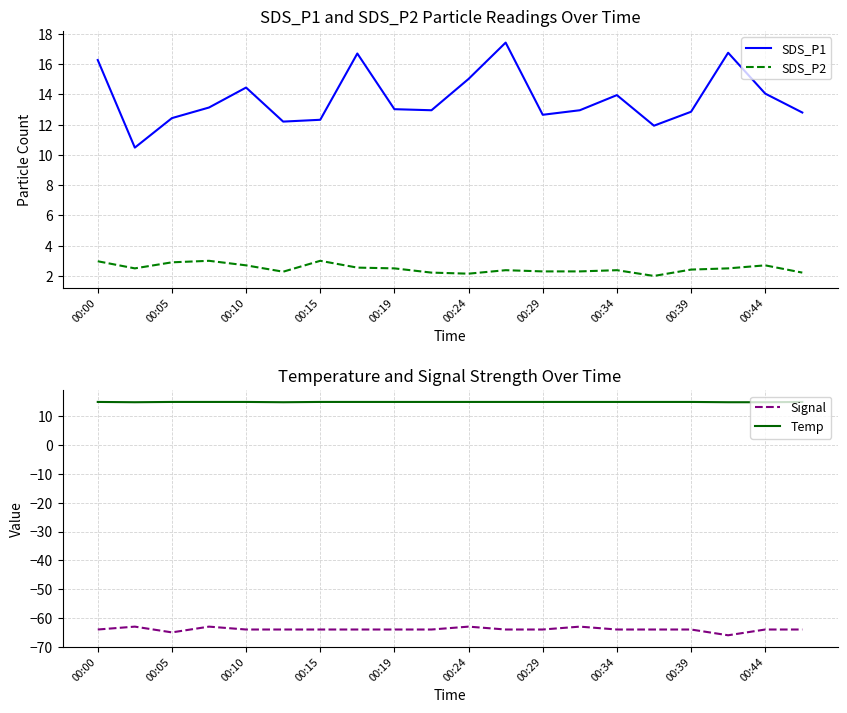

Reading left to right, transcribe all the data shown in this chart.

SDS_P1: 16.3	10.5	12.4	13.1	14.4	12.2	12.3	16.7	13.0	12.9	15.0	17.4	12.7	12.9	13.9	11.9	12.8	16.8	14.1	12.8
SDS_P2: 3.0	2.5	2.9	3.0	2.7	2.3	3.0	2.5	2.5	2.2	2.1	2.4	2.3	2.3	2.4	2.0	2.4	2.5	2.7	2.2
Signal: -64.0	-63.0	-65.0	-63.0	-64.0	-64.0	-64.0	-64.0	-64.0	-64.0	-63.0	-64.0	-64.0	-63.0	-64.0	-64.0	-64.0	-66.0	-64.0	-64.0
Temp: 15.0	14.9	15.0	15.0	15.0	14.9	15.0	15.0	15.0	15.0	15.0	15.0	15.0	15.0	15.0	15.0	15.0	14.9	14.9	15.0